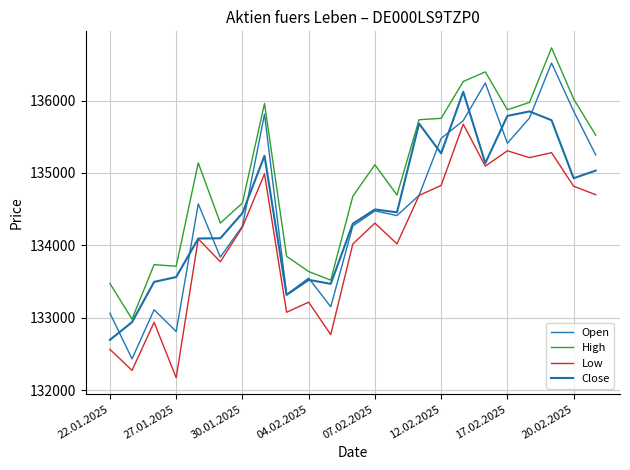

True or false: Low and Close cross at least once.

False